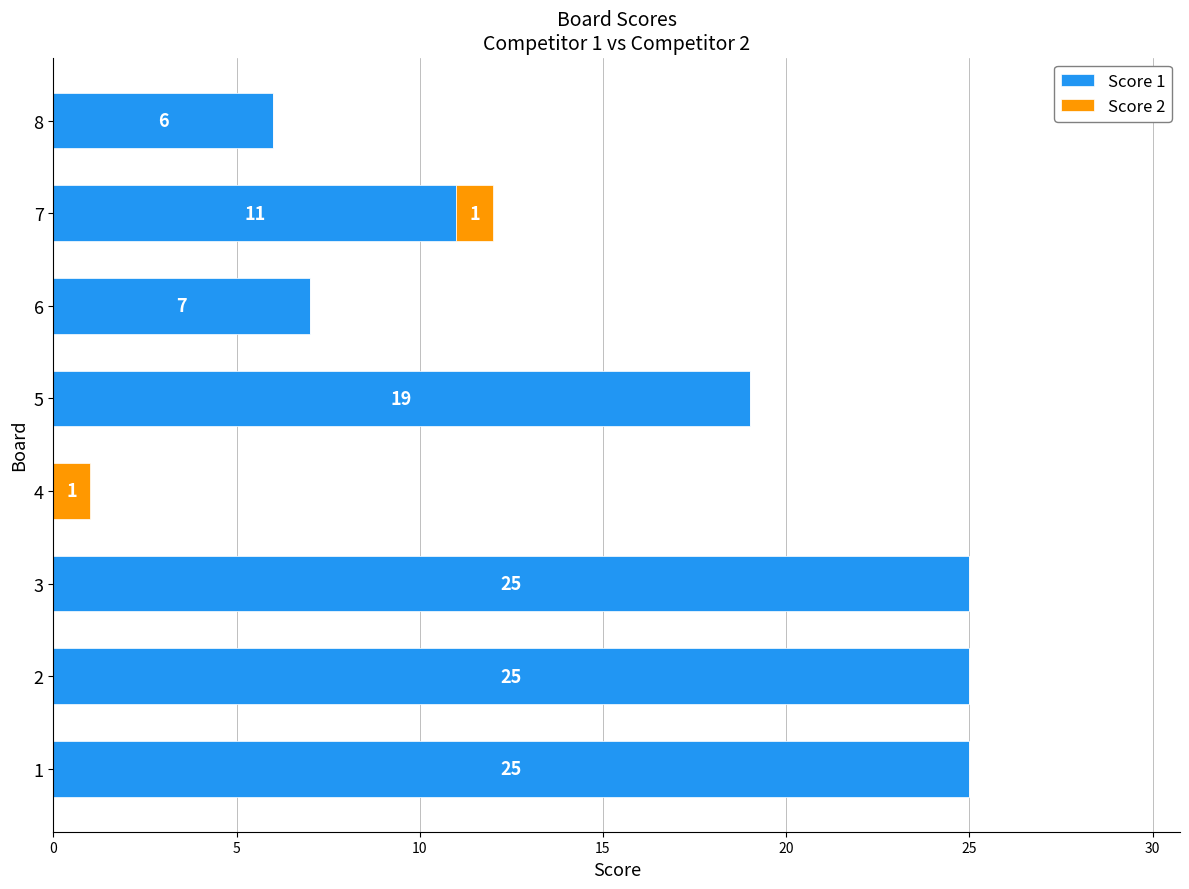

What is the highest value of the Score 1 series?

25